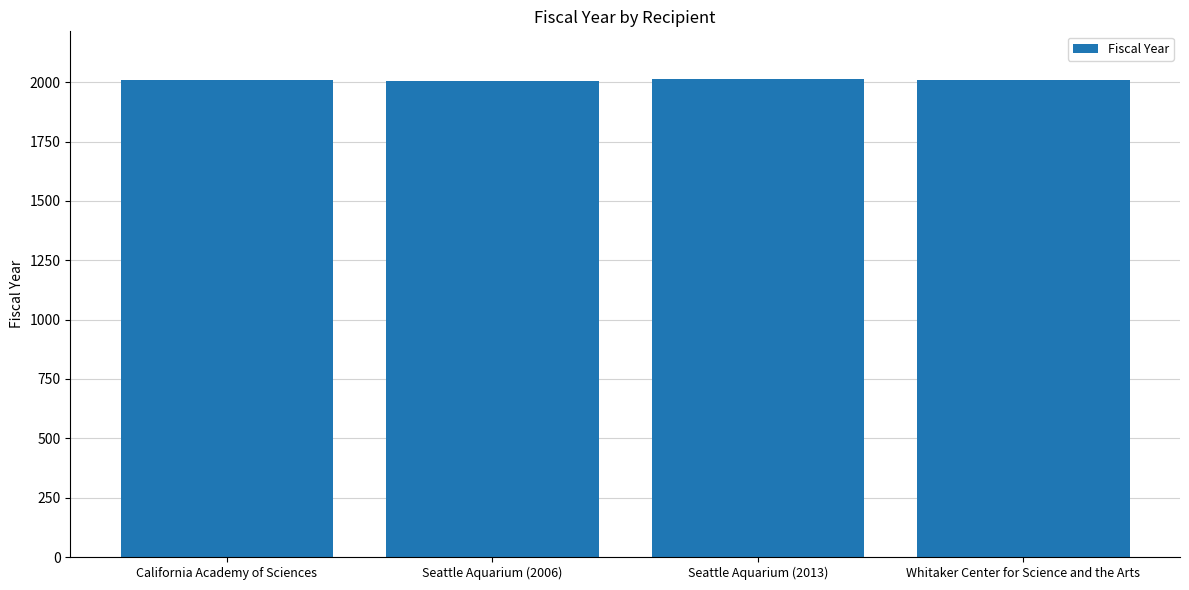

What is the maximum value shown in the chart?

2013